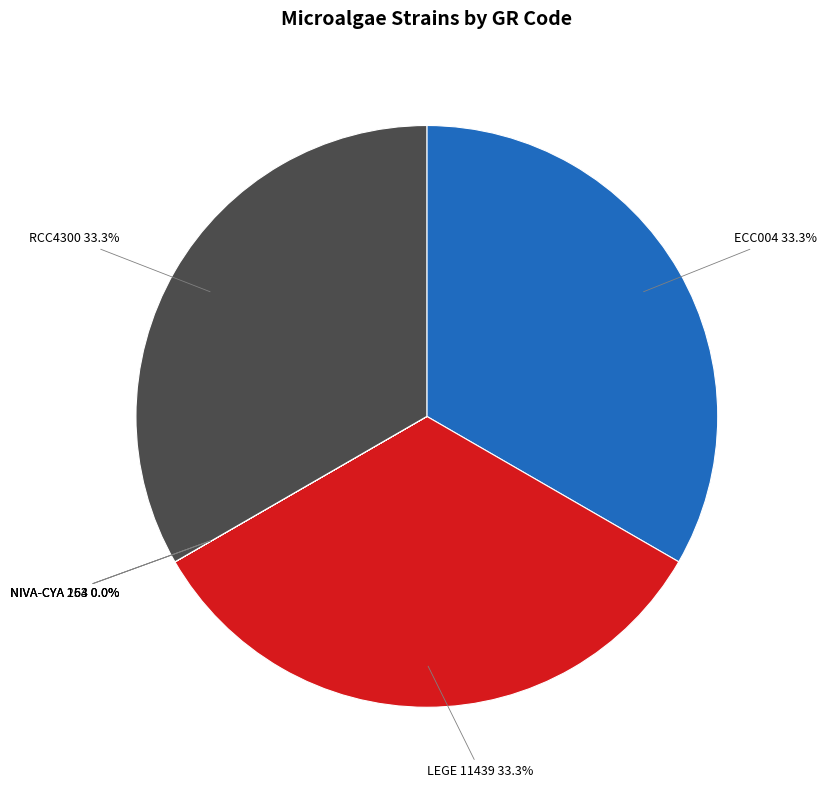

Does any single category account for the majority?

No